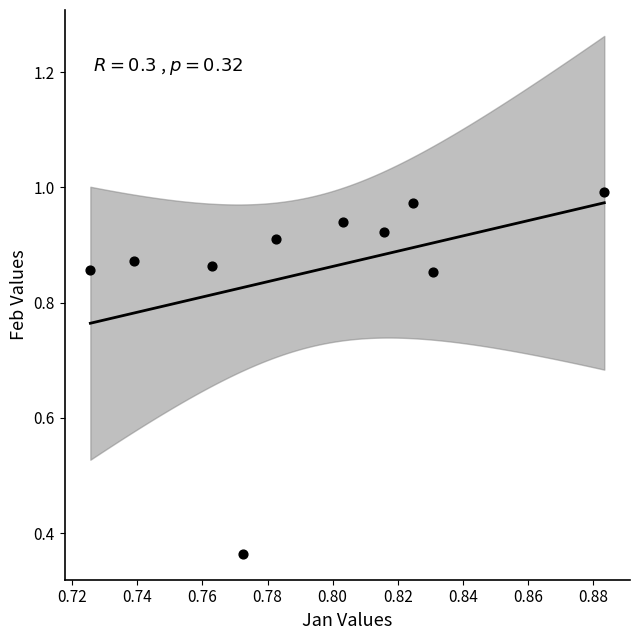

What is the average X value?

0.8